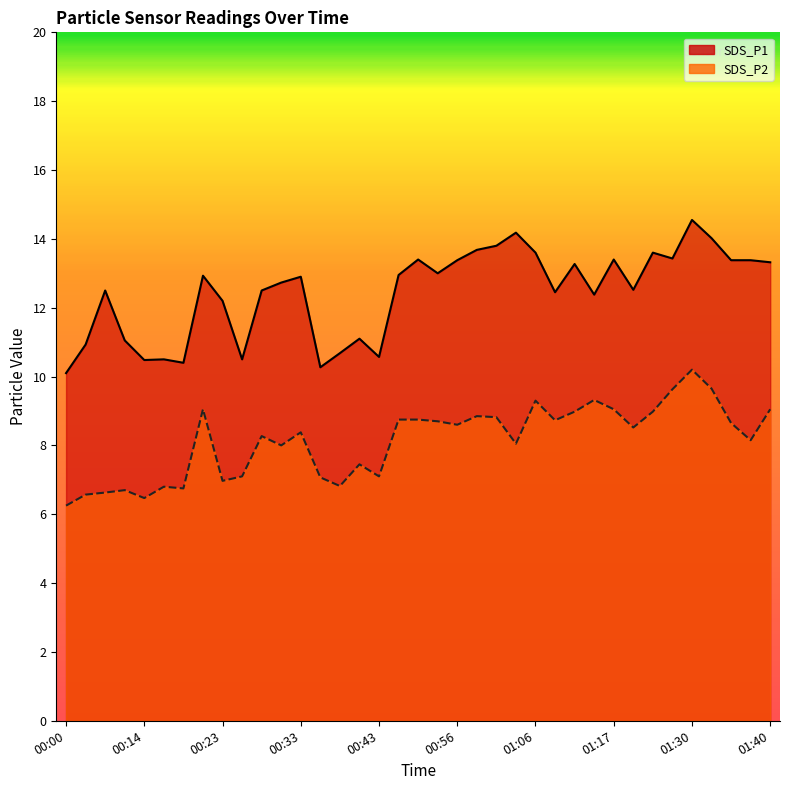

Rank the series by their average value, from lowest to highest.

SDS_P2, SDS_P1